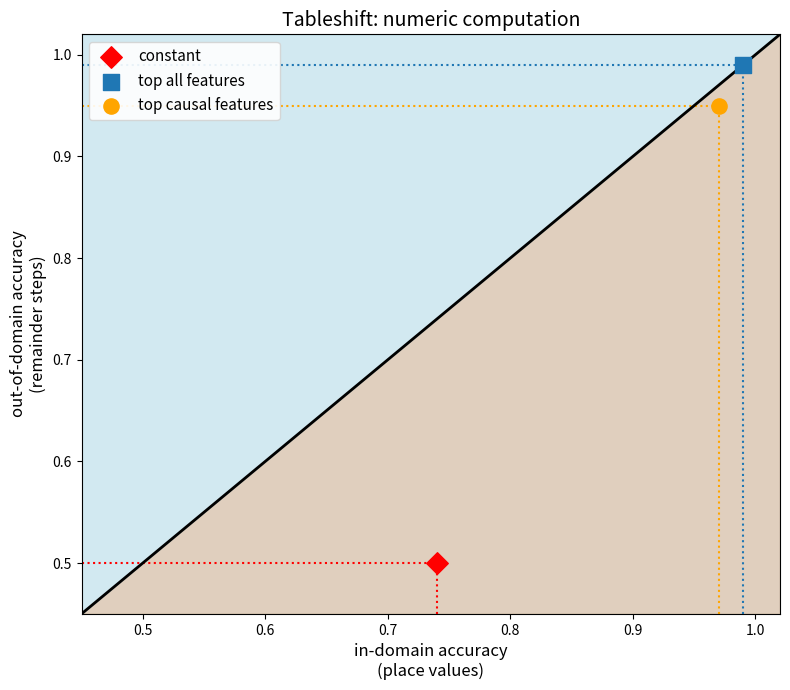

Which series contains the highest Y value?

top all features